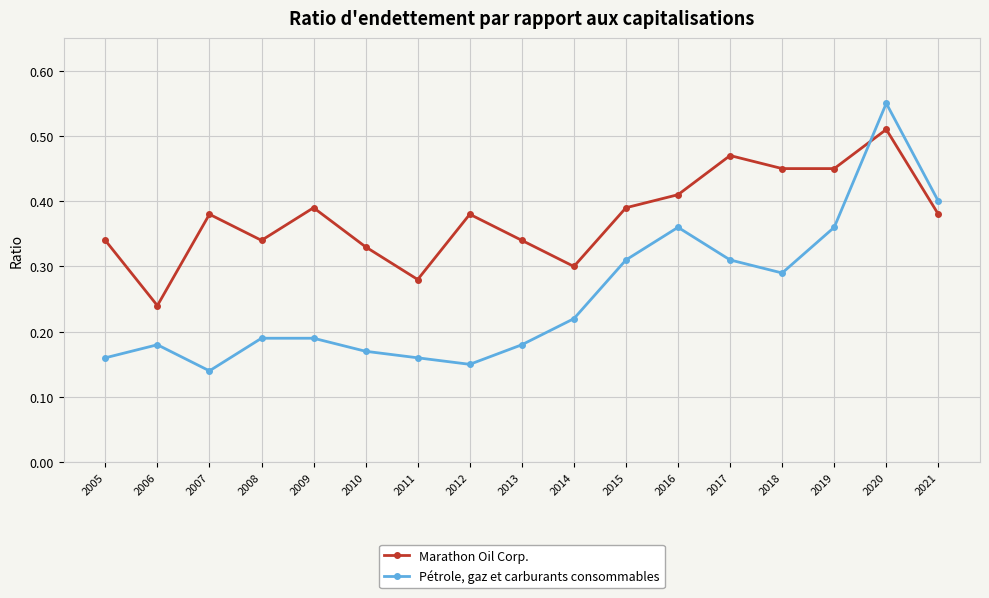

Which series has the largest total across all categories?

Marathon Oil Corp.